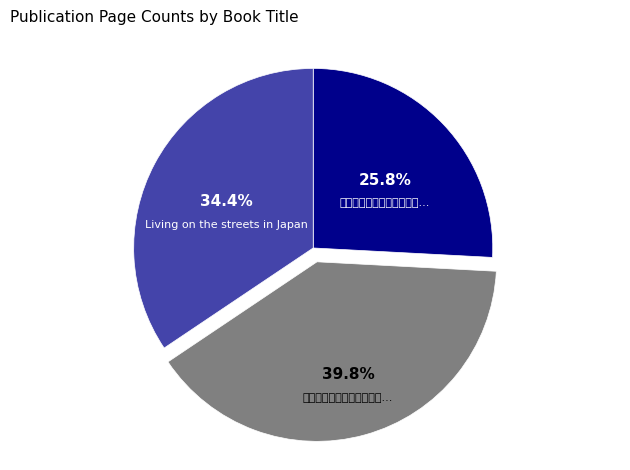

What is the smallest slice in the pie chart?

女性たちで子を産み育てるということ